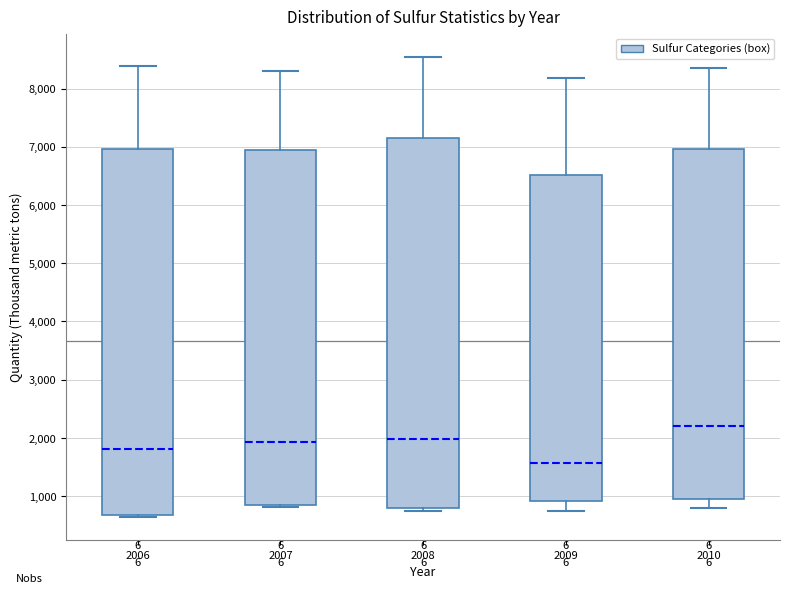

Reading left to right, transcribe this box plot: for each box, give where its median line is, the range the box spans, and where its two whiskers end, as read against the y-axis. The values are not printed on the chart, so give them approximately, as read against the axis.

2006: median 1800, box 700 to 7000, whiskers 600 to 8400
2007: median 1900, box 800 to 6900, whiskers 800 to 8300
2008: median 2000, box 800 to 7100, whiskers 800 (just below the box's lower edge) to 8600
2009: median 1600, box 900 to 6500, whiskers 700 to 8200
2010: median 2200, box 1000 to 7000, whiskers 800 to 8400